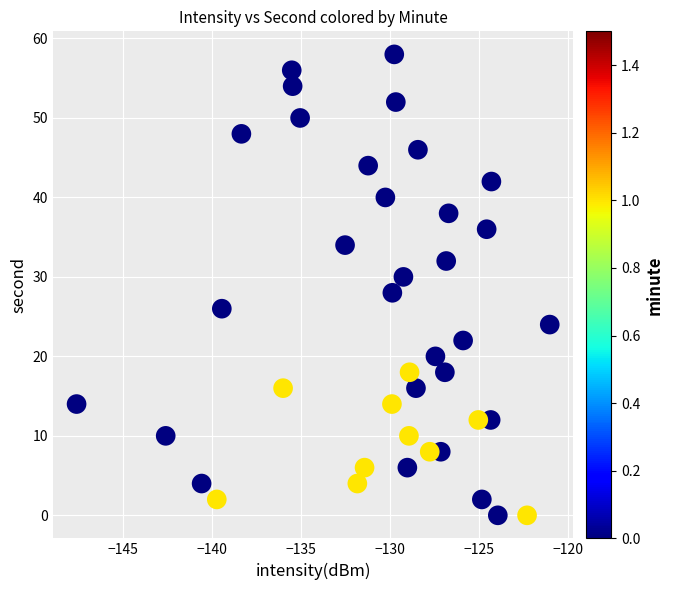

What is the range of Y values (max minus min)?

58